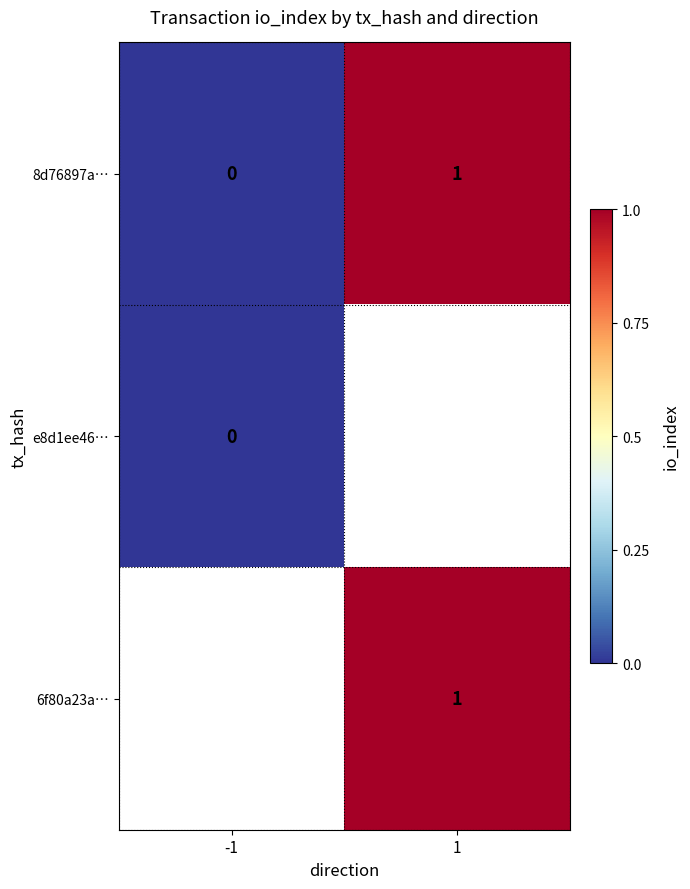

How many series are shown in this chart?

3